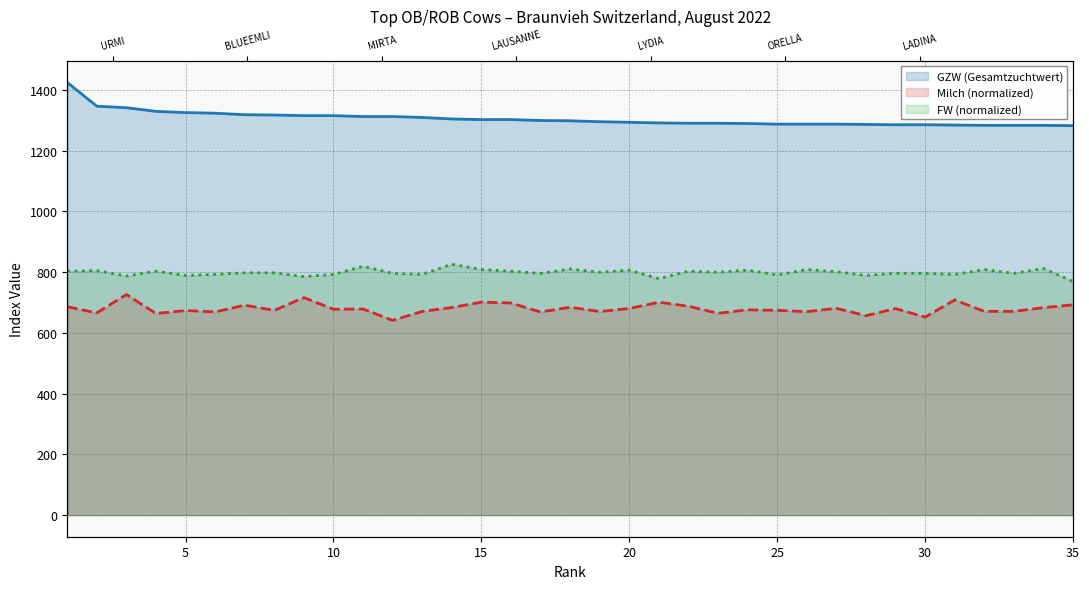

Which label corresponds to the largest value in the chart?

URMI